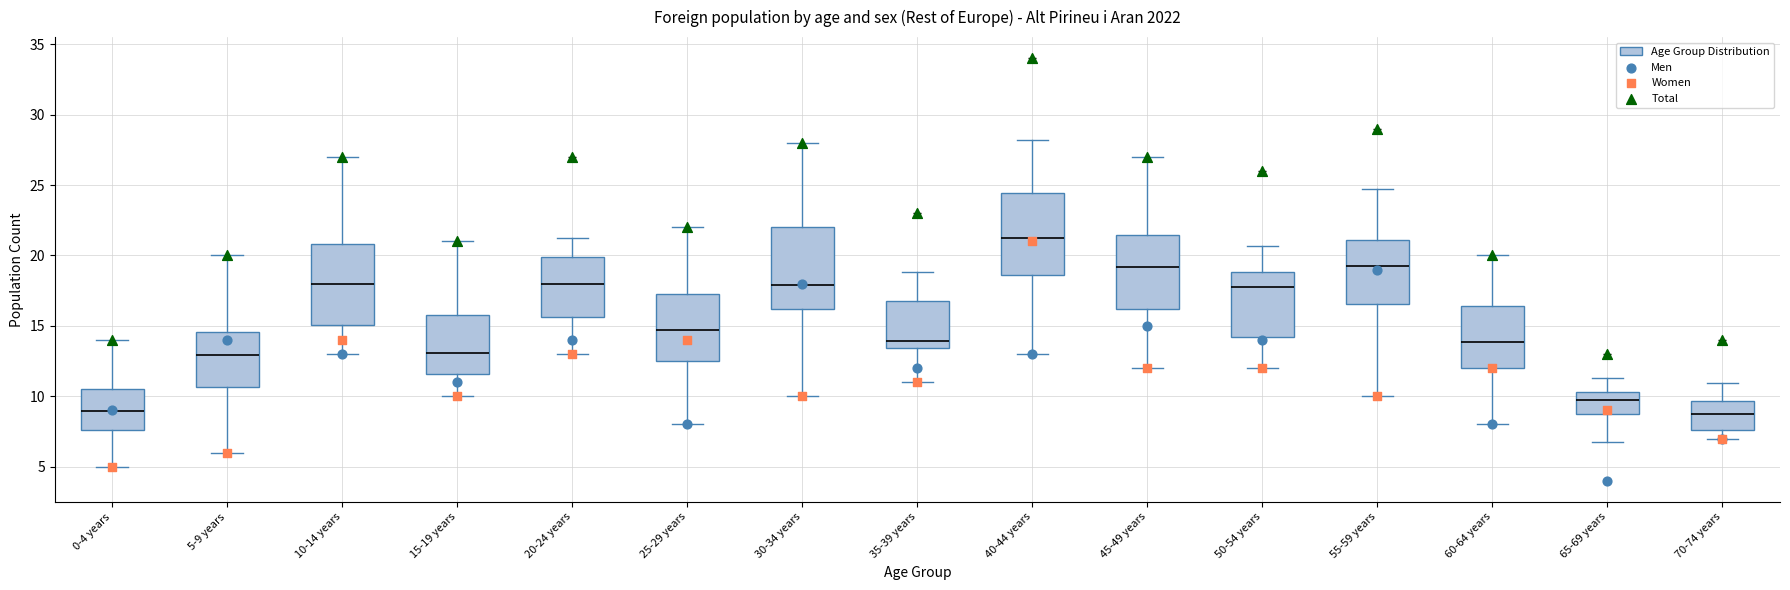

Which box's median line is the highest?

40-44 years